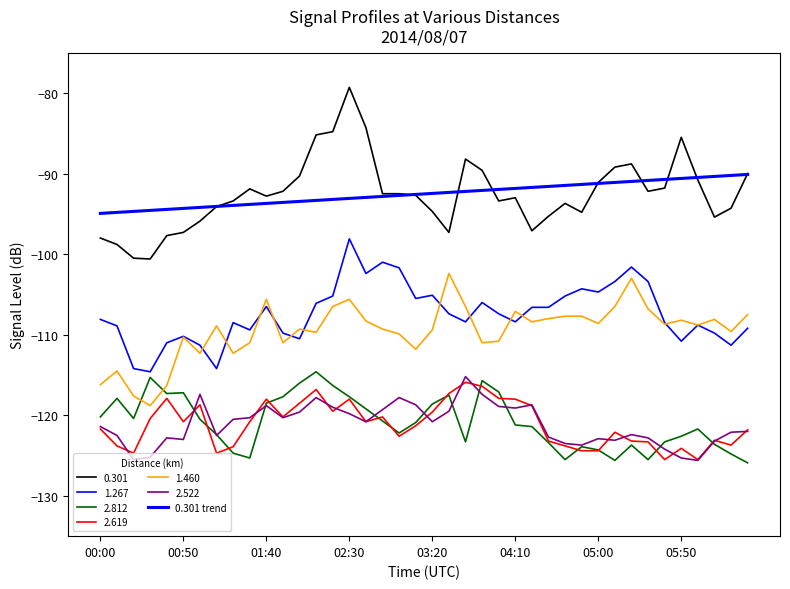

Does the chart have visible grid lines?

No